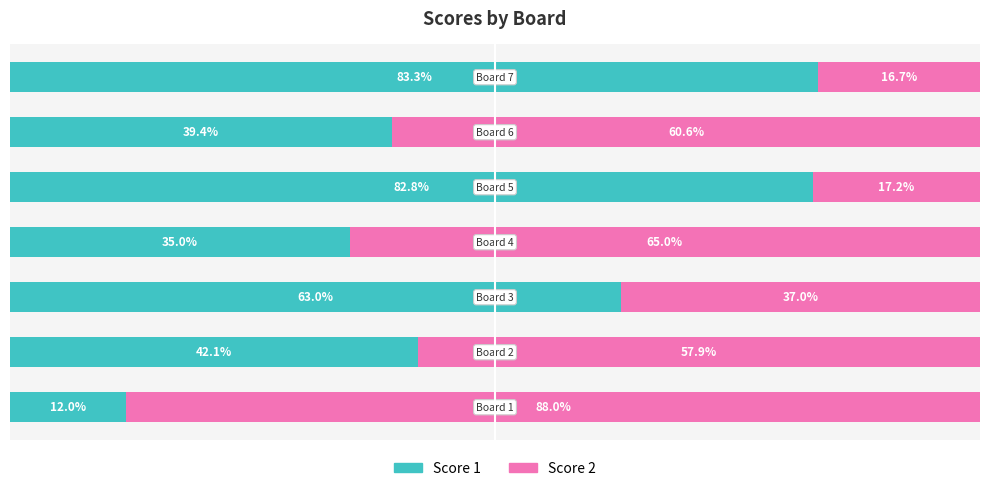

At which label is Score 1 closest to 47?

Board 2